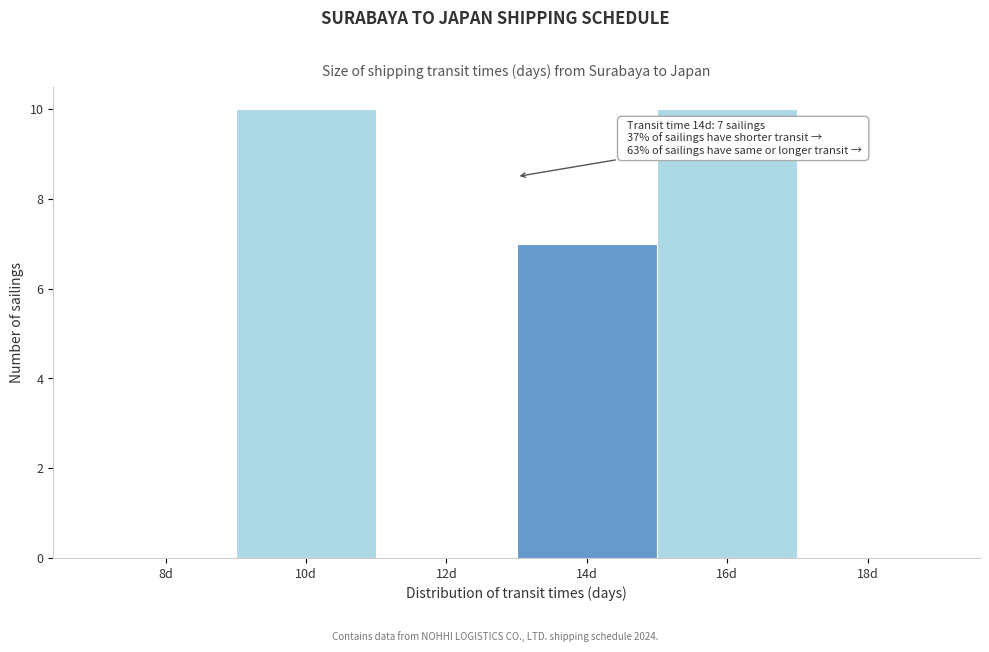

Reading right to left, list all the values displayed in this chart.

18d=0	16d=10	14d=7	12d=0	10d=10	8d=0